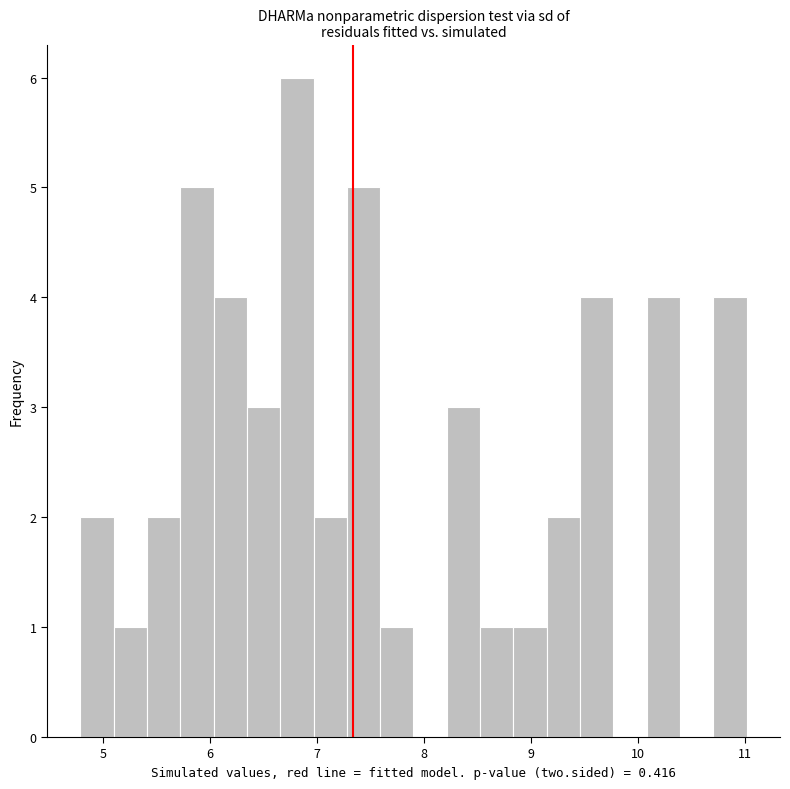

Read against the x-axis, roughly where is the centre of the tallest bar?

6.8